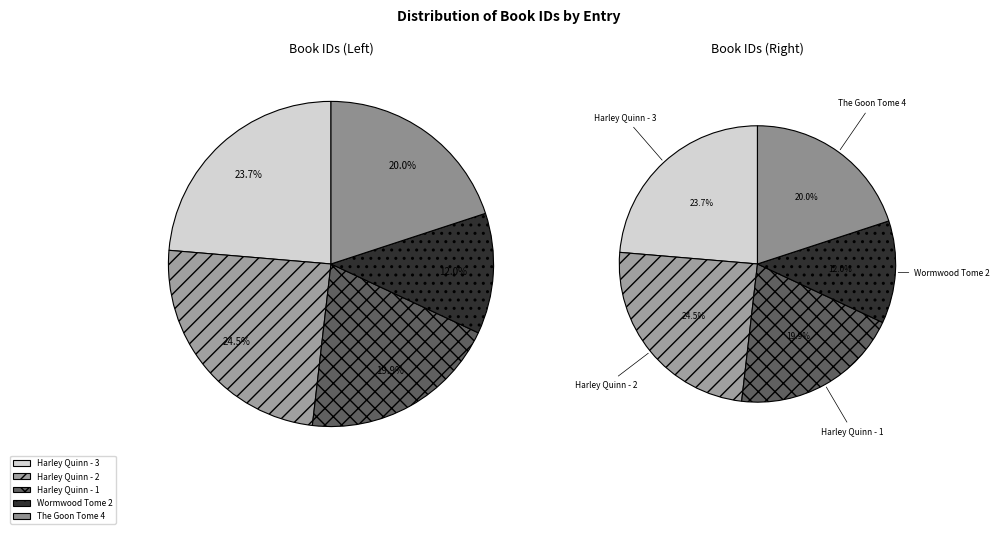

To the nearest percent, what is the average slice percentage?

20%